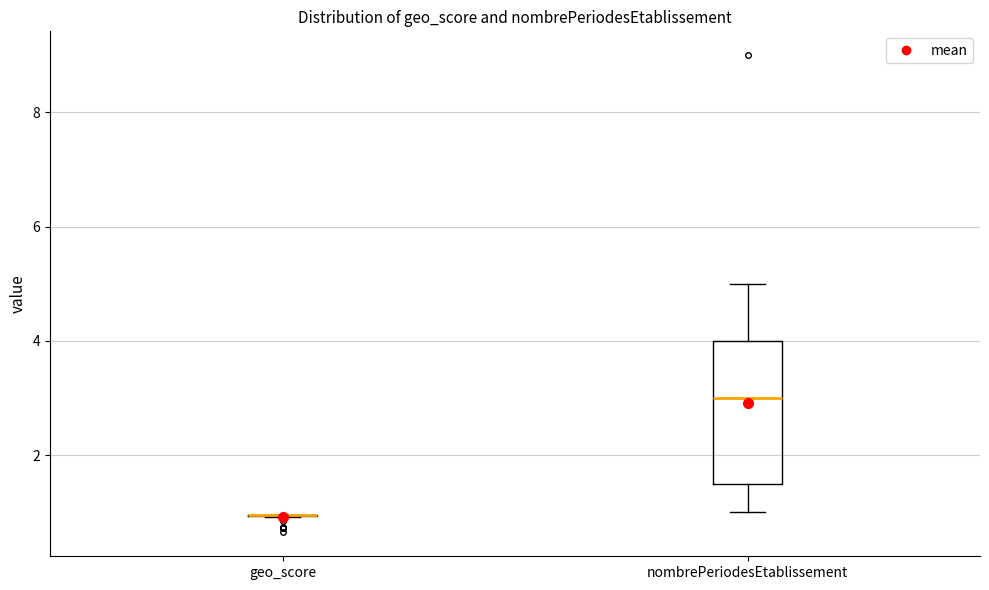

Reading left to right, transcribe this box plot: for each box, give where its median line is, the range the box spans, and where its two whiskers end, as read against the y-axis. The values are not printed on the chart, so give them approximately, as read against the axis.

geo_score: box collapsed to a line at 1.0, whiskers 1.0 to 1.0
nombrePeriodesEtablissement: median 3.0, box 1.6 to 4.0, whiskers 1.0 to 5.0